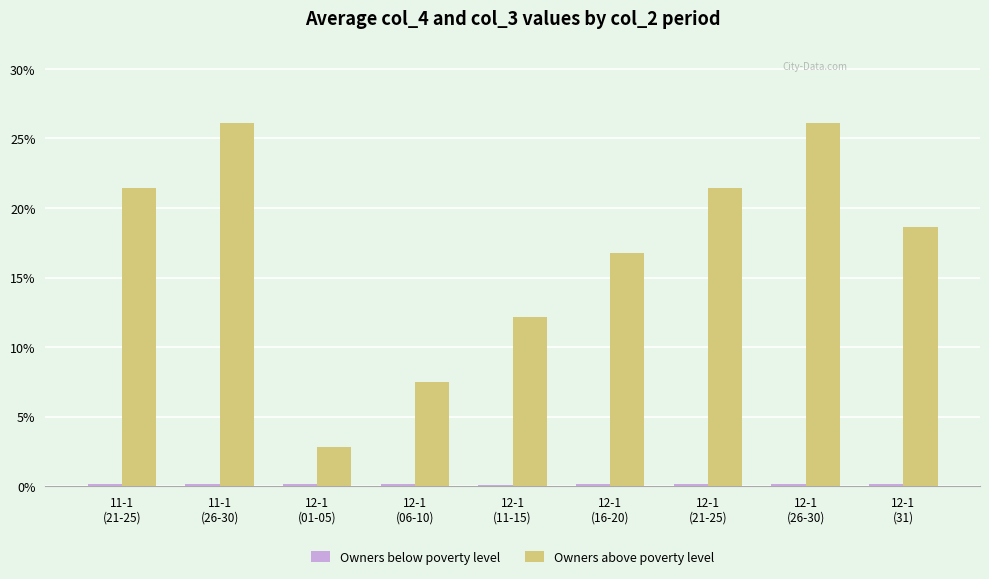

Where does the Owners above poverty level series first go above 18?

11-1
(21-25)